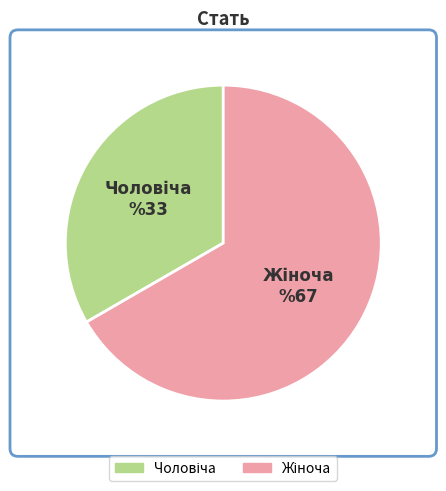

Does any single category account for the majority?

Yes